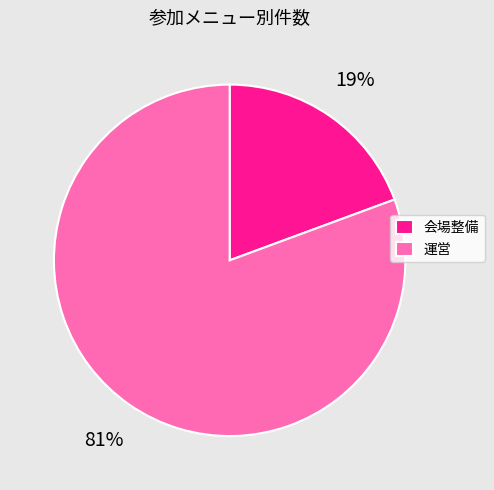

Which has a higher value, 運営 or 会場整備?

運営